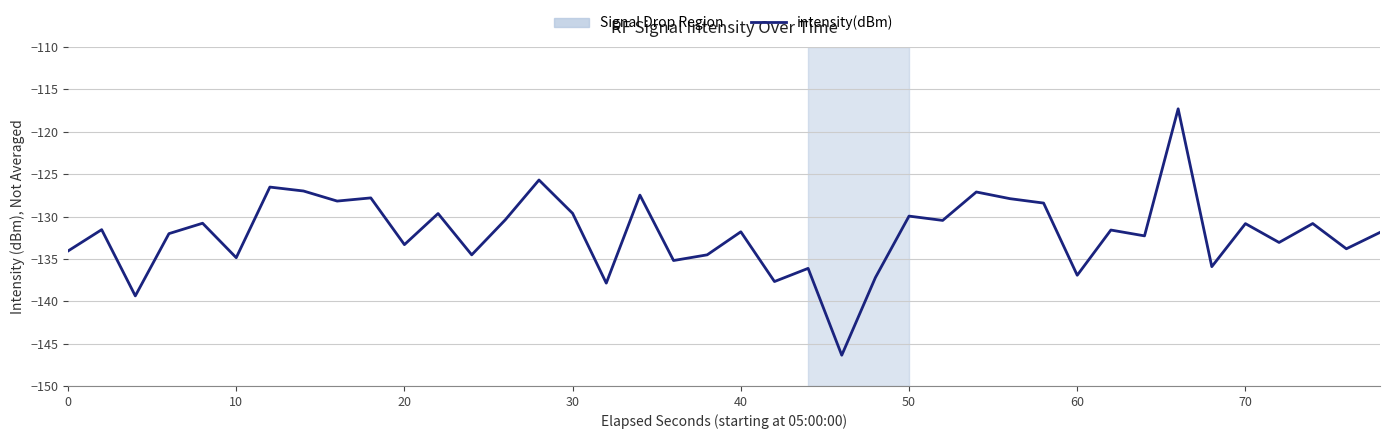

How many categories are shown in the chart?

40